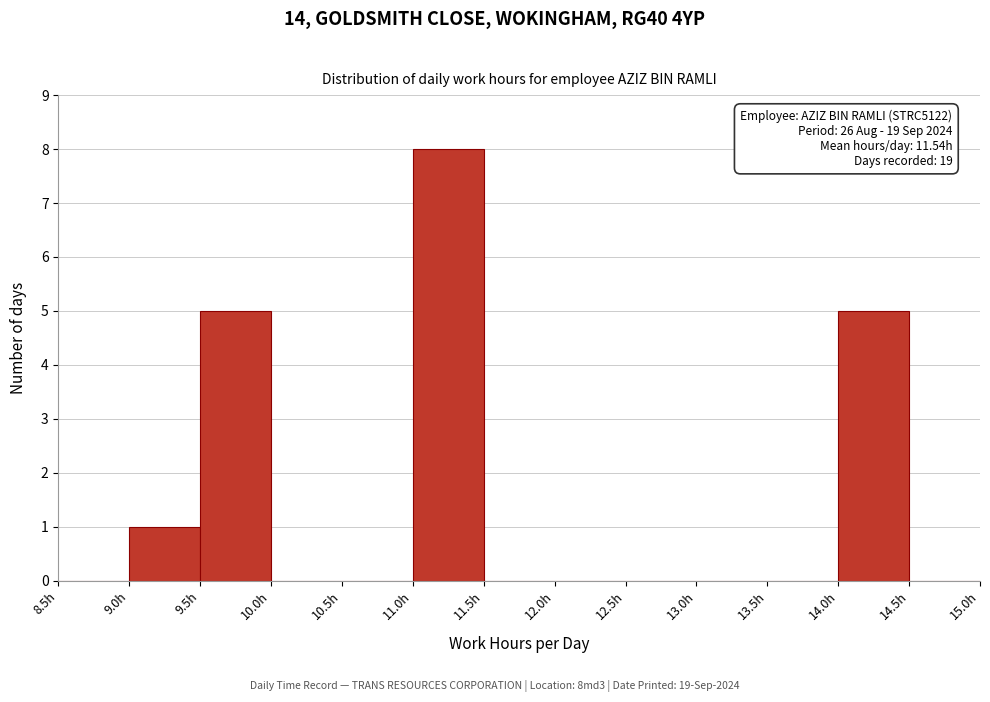

Which range on the x-axis has the tallest bar?

11.0 to 11.5